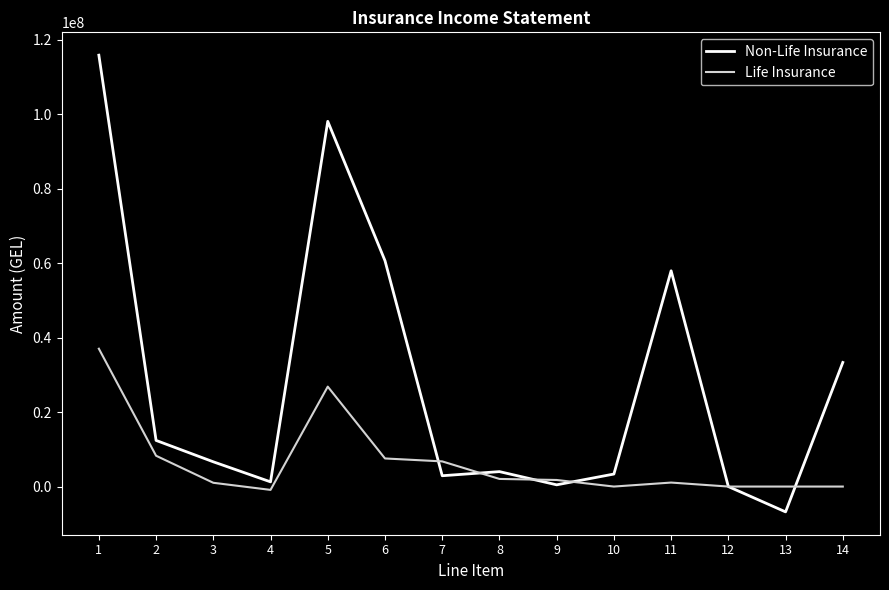

Rank the series by their average value, from highest to lowest.

Non-Life Insurance, Life Insurance